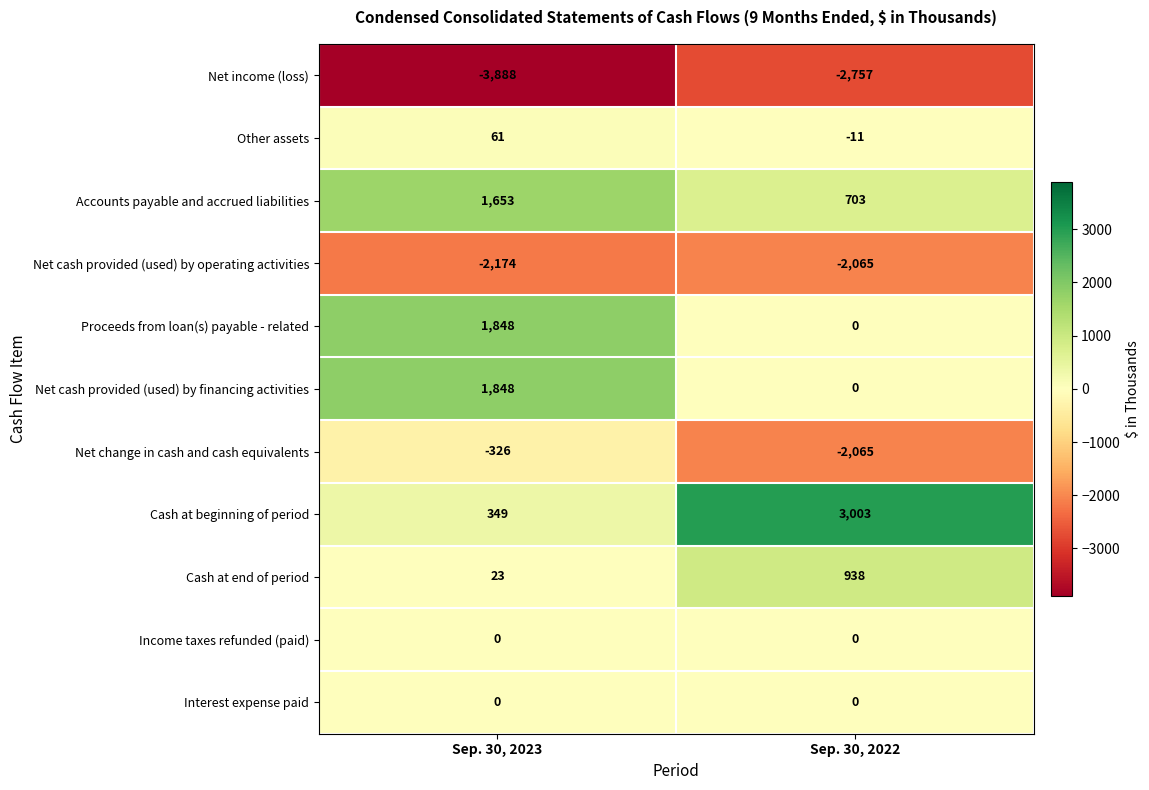

At which category does the chart reach its peak across all series?

Sep. 30, 2022